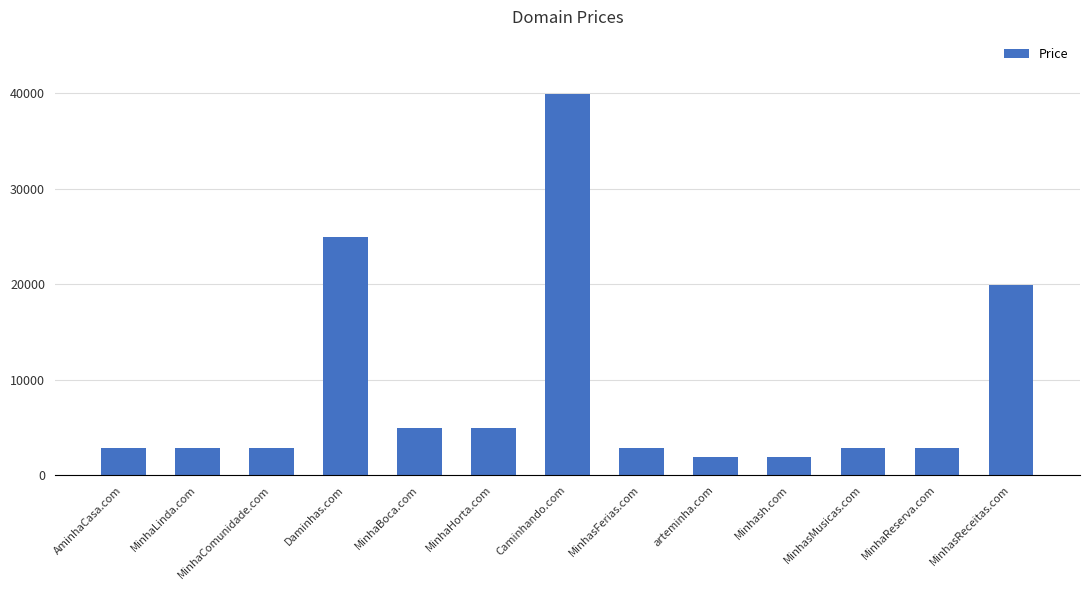

What is the label of the 3rd bar from the left?

MinhaComunidade.com